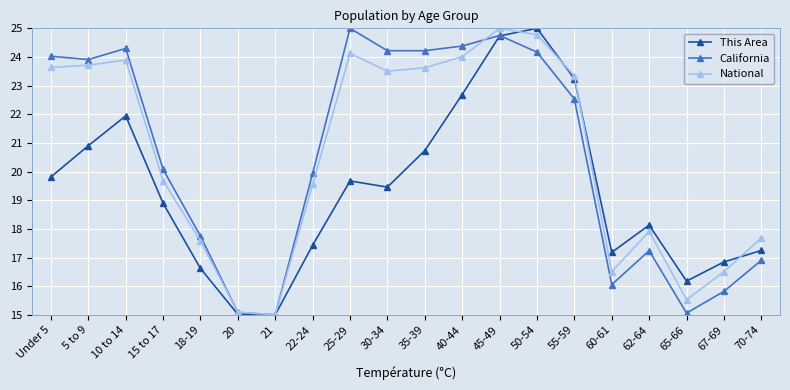

Reading right to left, what are all the values shown in this chart?

This Area: 70-74=17.2	67-69=16.8	65-66=16.2	62-64=18.1	60-61=17.2	55-59=23.2	50-54=25.0	45-49=24.7	40-44=22.7	35-39=20.7	30-34=19.5	25-29=19.7	22-24=17.4	21=15.0	20=15.0	18-19=16.6	15 to 17=18.9	10 to 14=21.9	5 to 9=20.9	Under 5=19.8
California: 70-74=16.9	67-69=15.8	65-66=15.1	62-64=17.2	60-61=16.1	55-59=22.5	50-54=24.2	45-49=24.8	40-44=24.4	35-39=24.2	30-34=24.2	25-29=25.0	22-24=19.9	21=15.0	20=15.1	18-19=17.7	15 to 17=20.1	10 to 14=24.3	5 to 9=23.9	Under 5=24.0
National: 70-74=17.7	67-69=16.5	65-66=15.5	62-64=17.9	60-61=16.5	55-59=23.3	50-54=24.8	45-49=25.0	40-44=24.0	35-39=23.6	30-34=23.5	25-29=24.1	22-24=19.6	21=15.0	20=15.1	18-19=17.6	15 to 17=19.7	10 to 14=23.9	5 to 9=23.7	Under 5=23.6